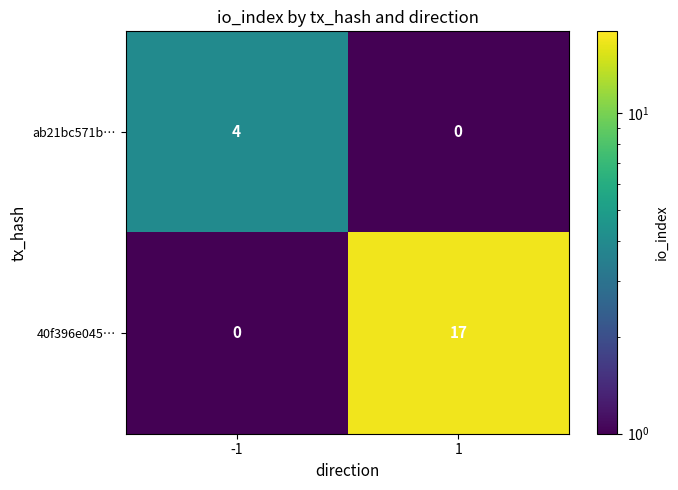

What is the difference between the ab21bc571b… values at -1 and 1?

4